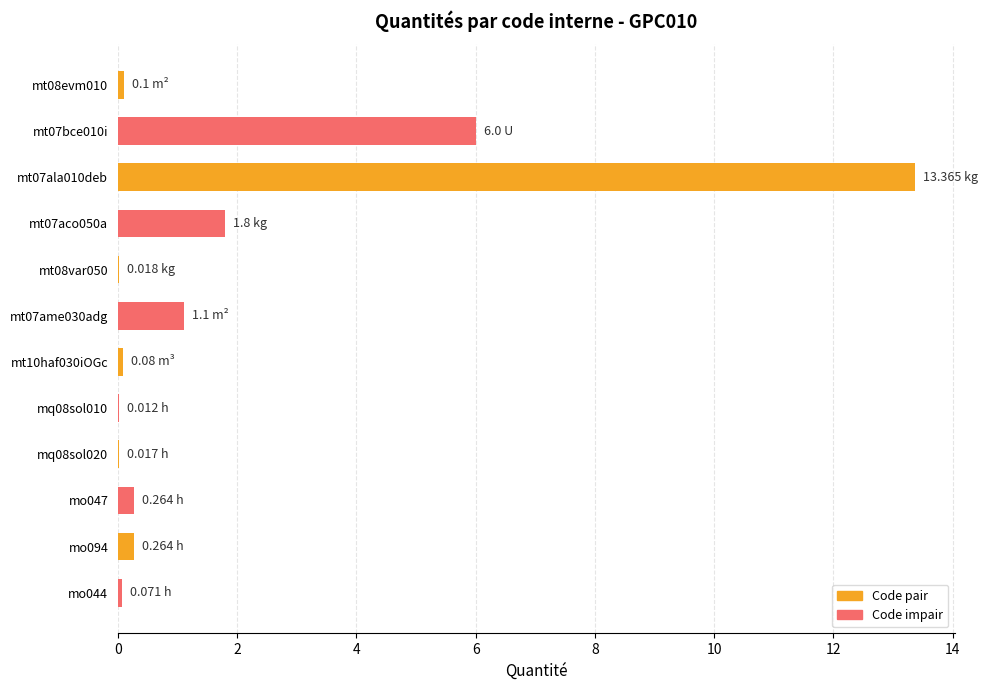

What is the sum of all values?

23.1